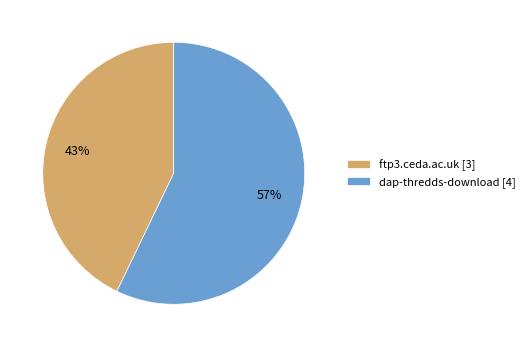

What percentage is the dap-thredds-download slice, to the nearest percent?

57%